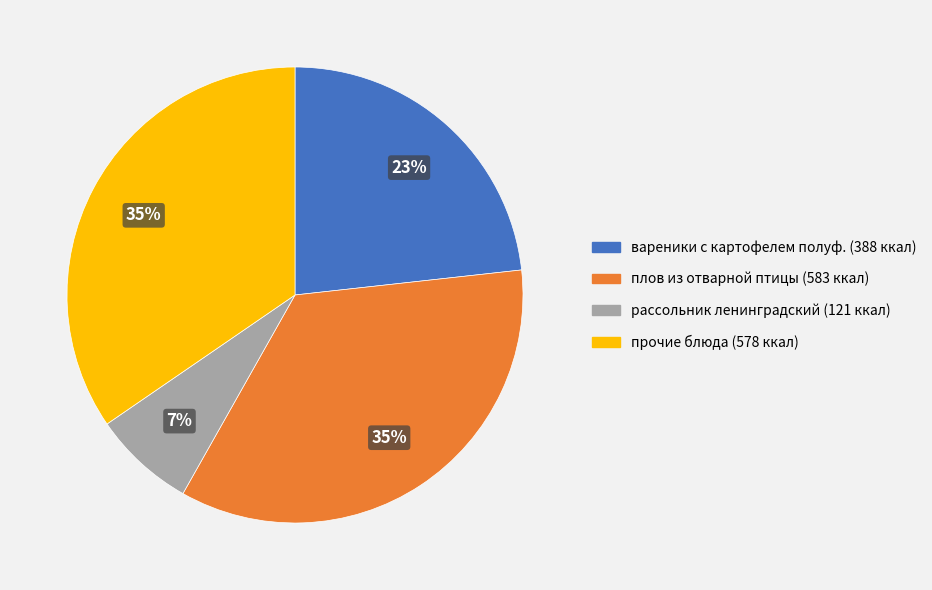

To the nearest percent, what is the average slice percentage?

25%